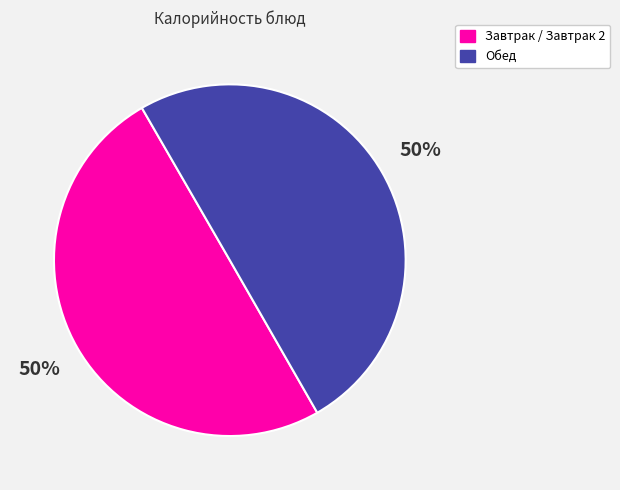

To the nearest percent, what is the average slice percentage?

50%